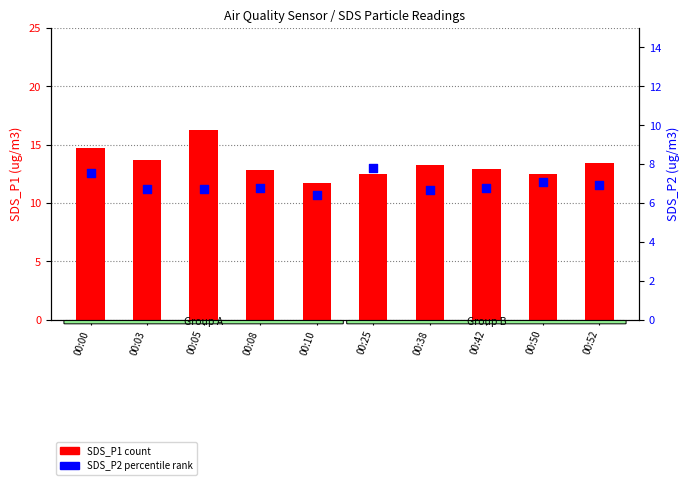

What is the total value across all series at 00:05?

23.0